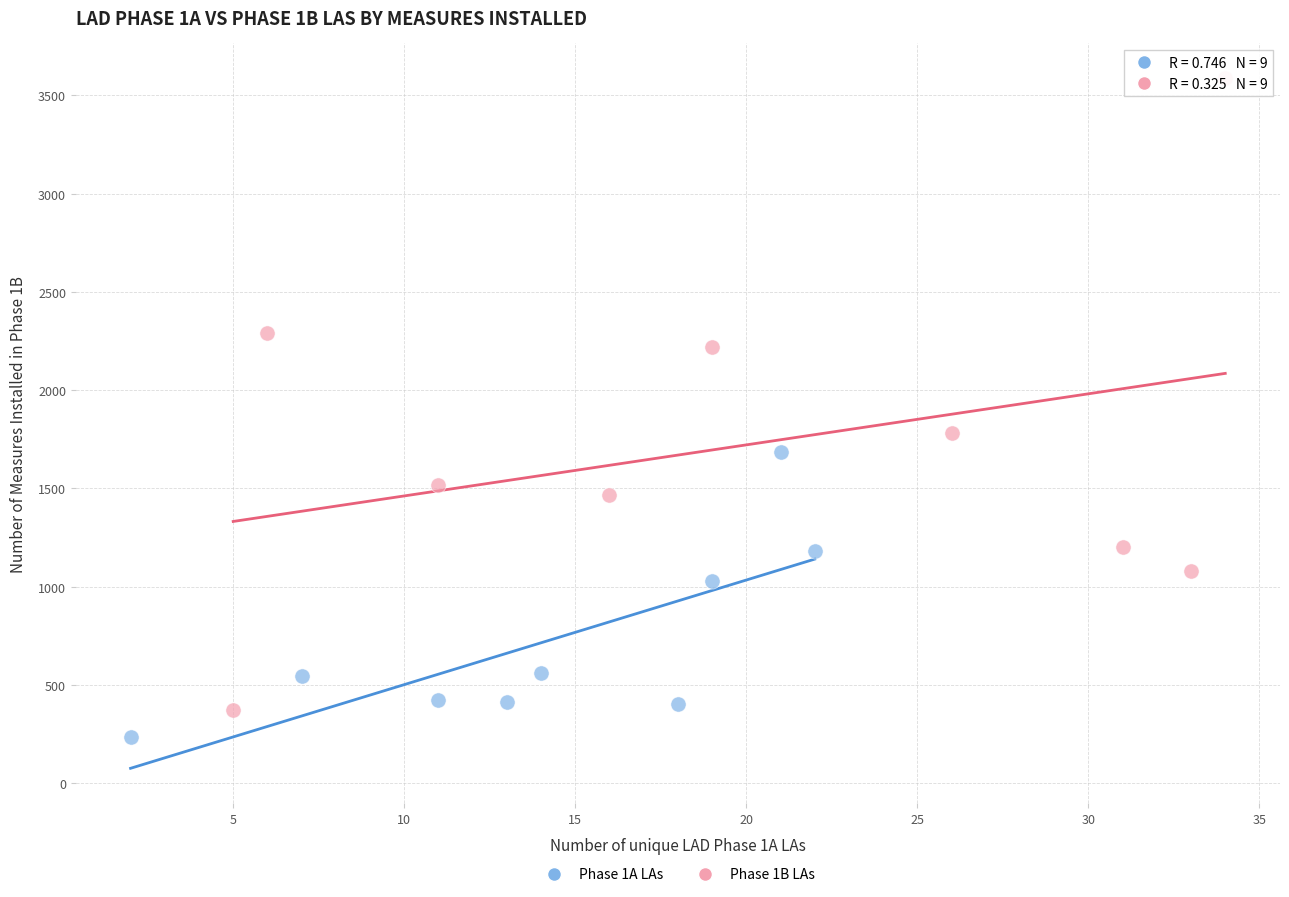

Which series reaches the maximum Y coordinate?

Phase 1B LAs